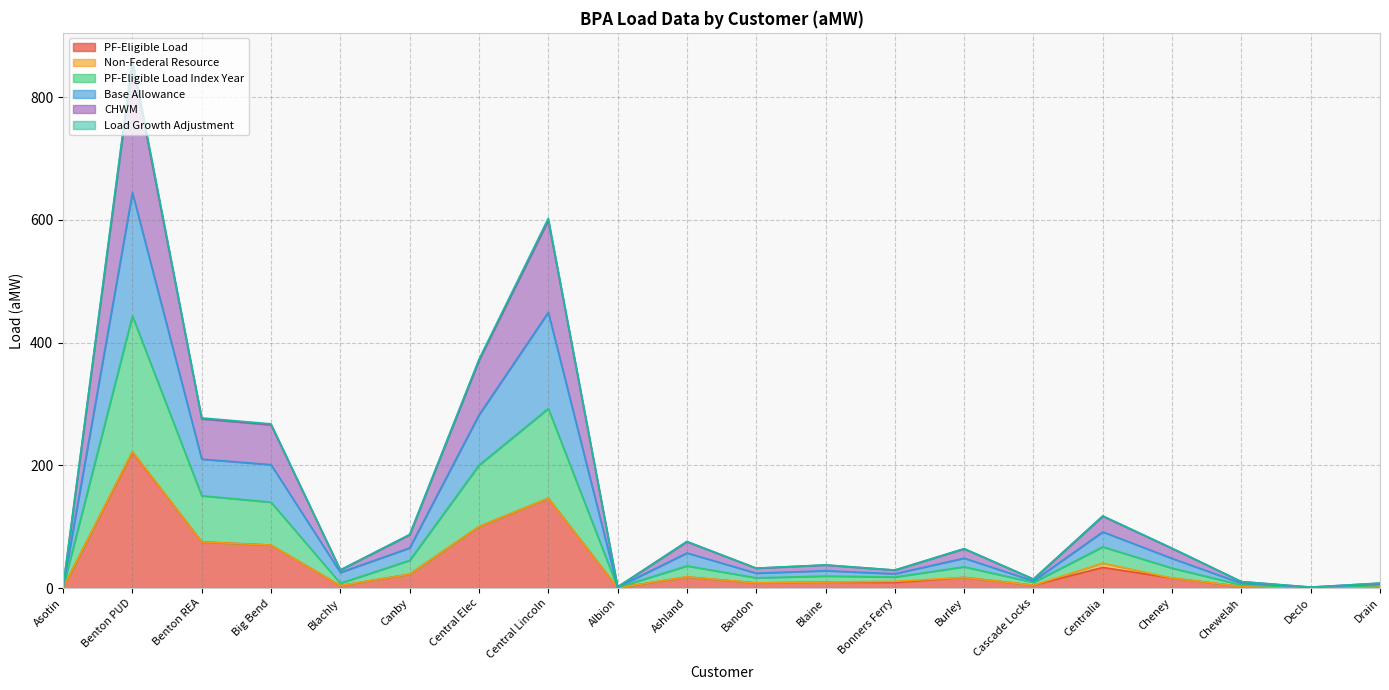

At which category is the sum across all series the highest?

Benton PUD